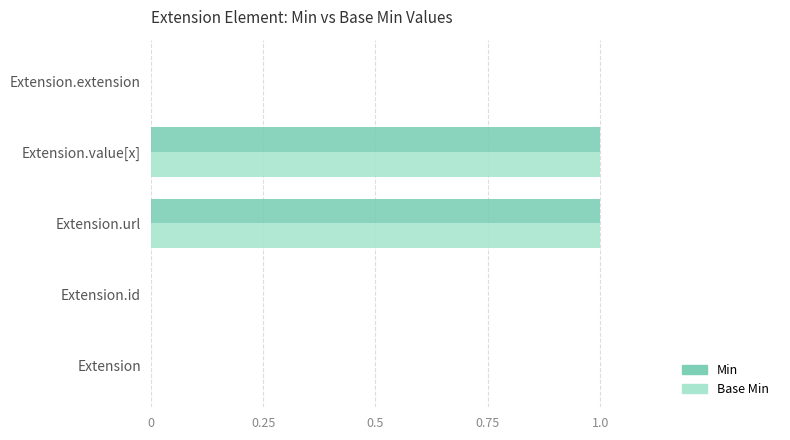

The Min series shows 1 at Extension.url. True or false?

True